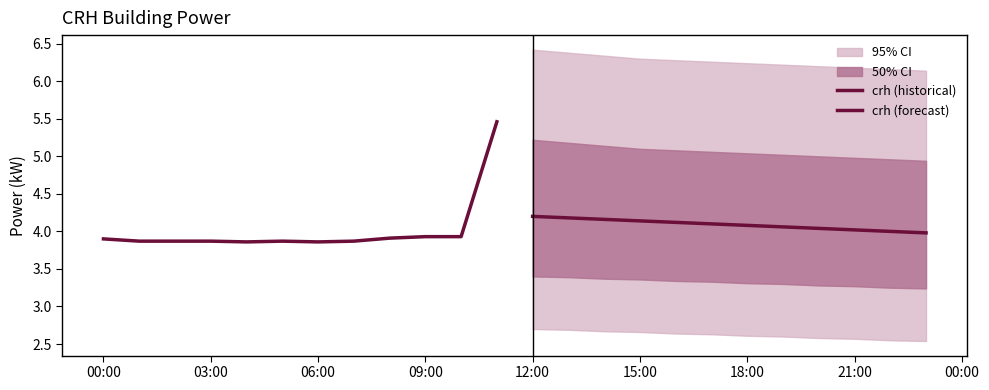

Does the chart have visible grid lines?

No